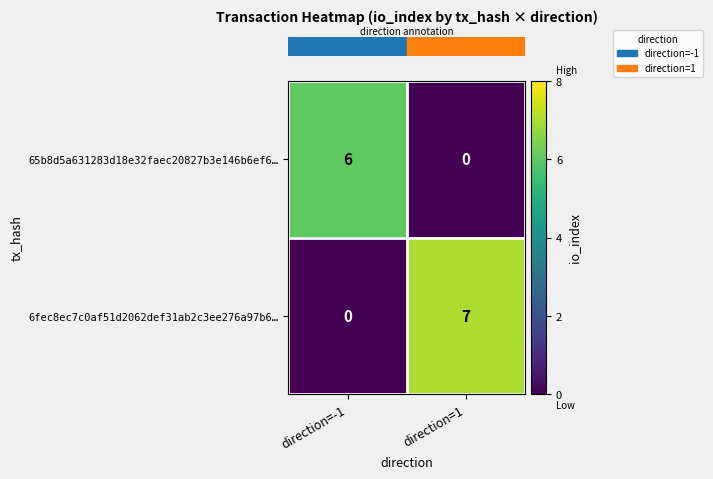

What is the difference between the 6fec8ec7c0af51d2062def31ab2c3ee276a97b6… values at direction=1 and direction=-1?

7